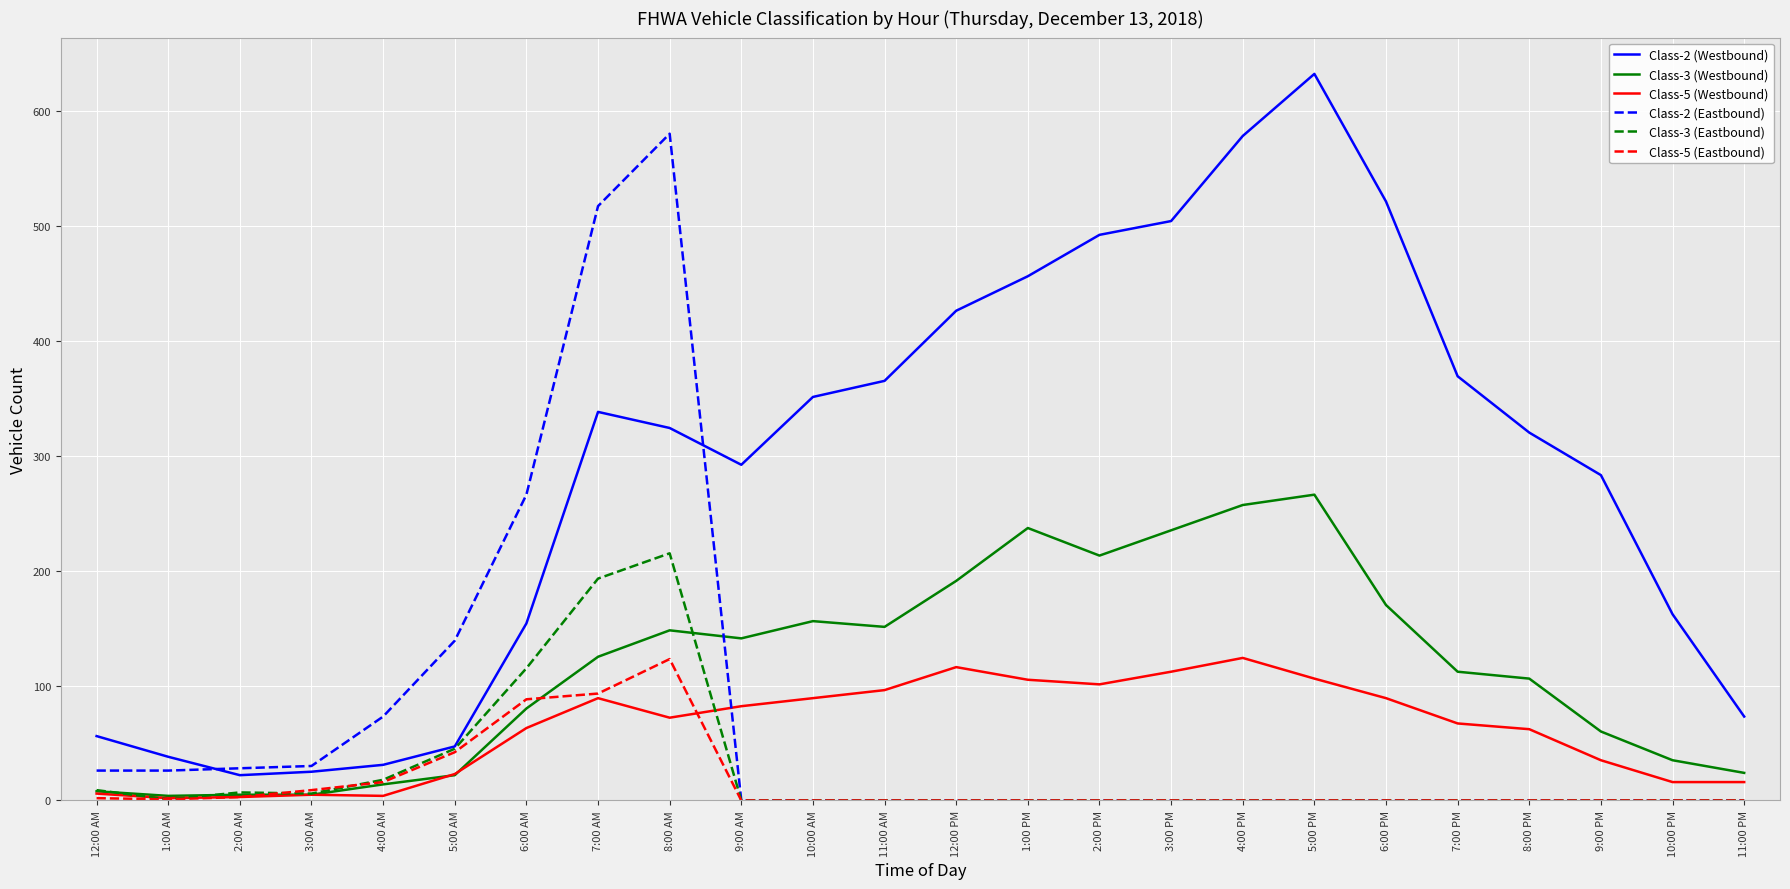

Which series changed the most between 1:00 PM and 10:00 PM?

Class-2 (Westbound)